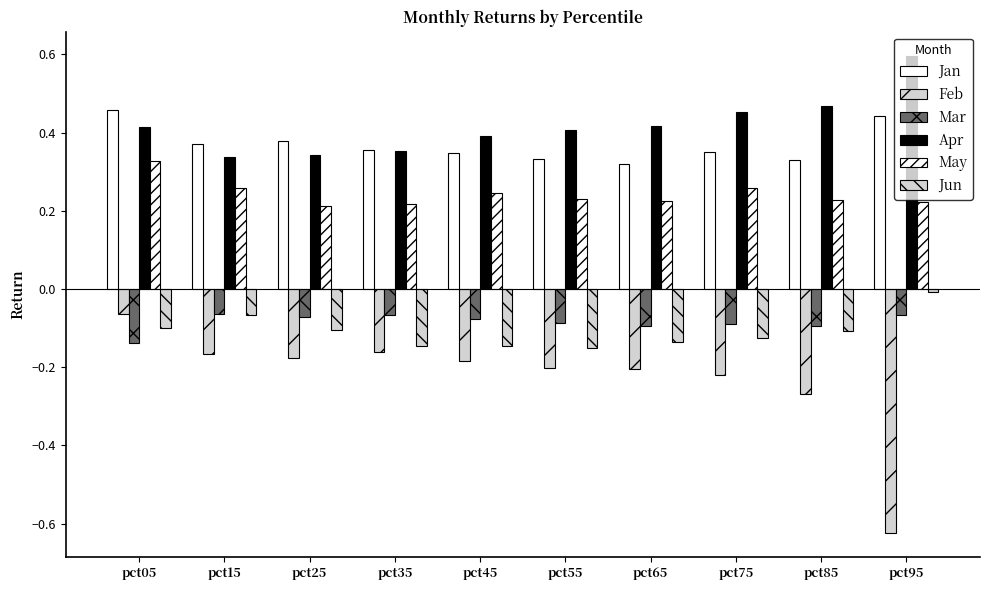

True or false: Jun has a value of -0.2 at pct35.

False